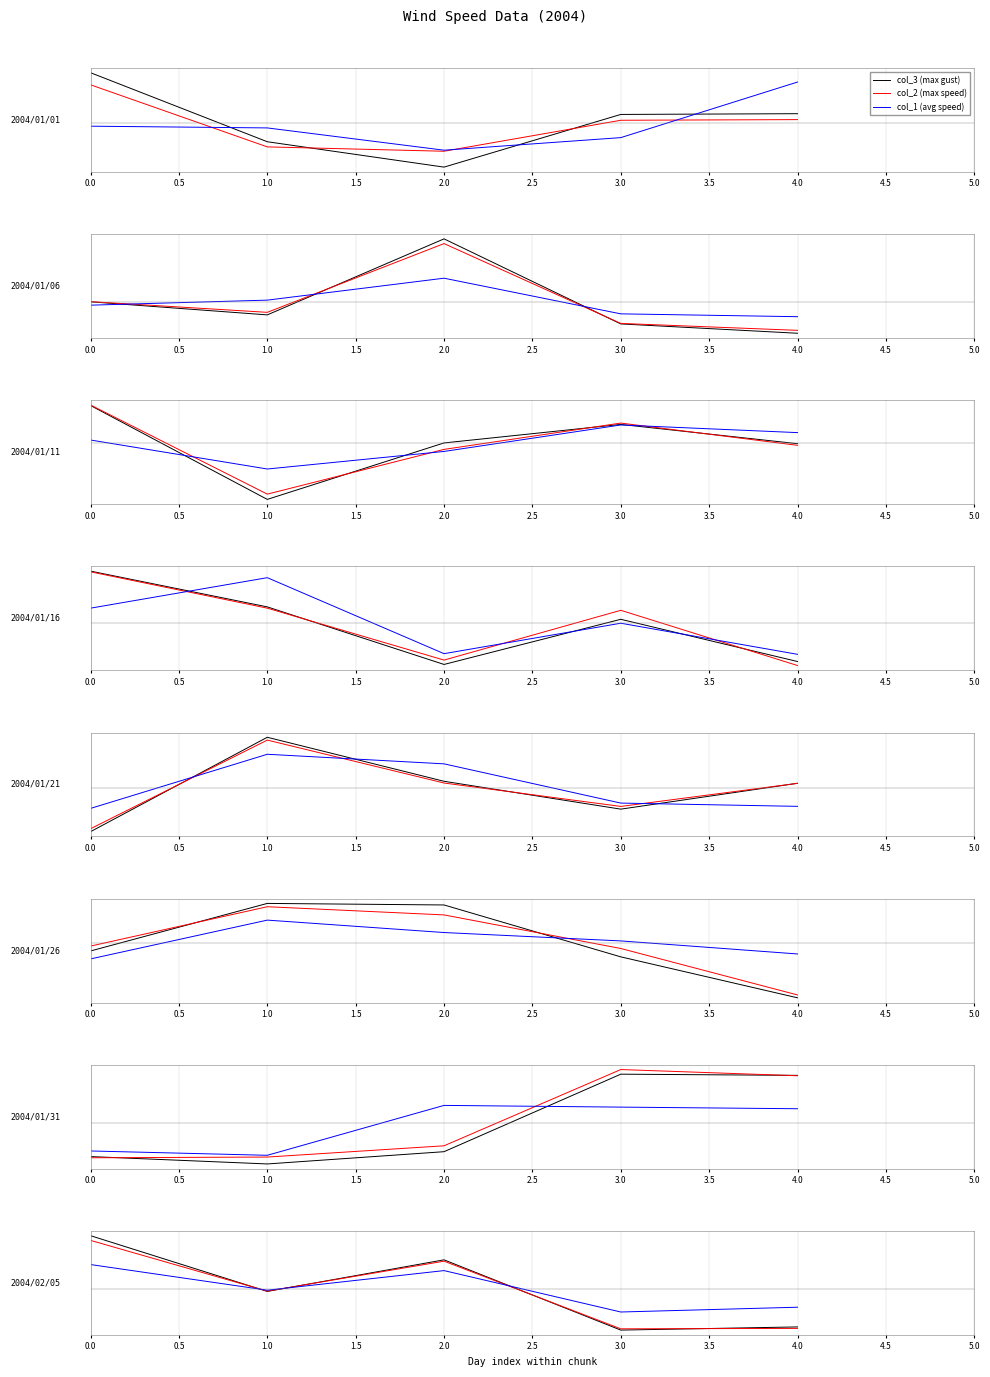

What is the difference between the col_1 values at 0.0 and 0.5?

1.4